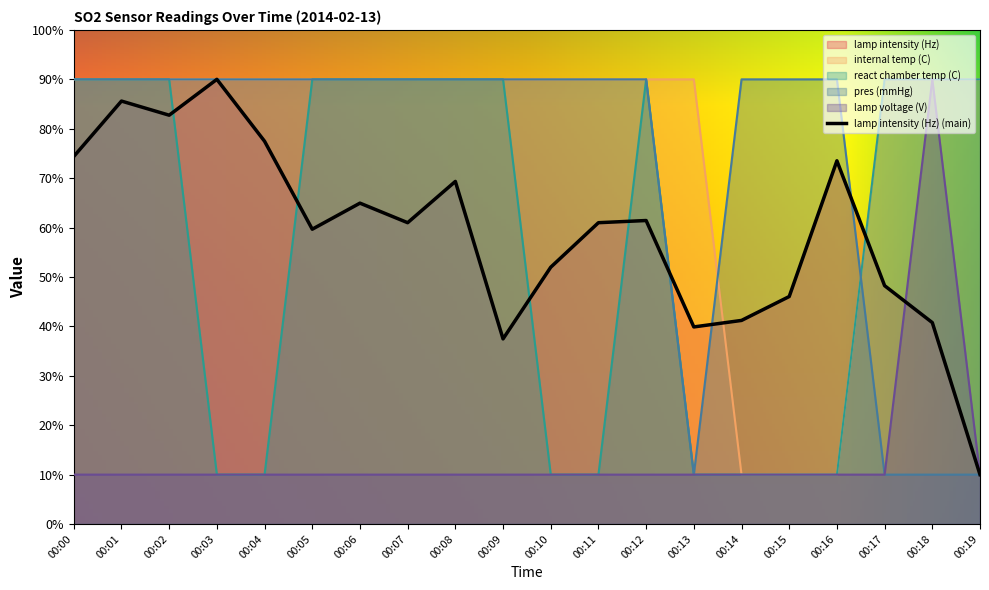

True or false: lamp voltage (V) and react chamber temp (C) intersect in this chart.

False